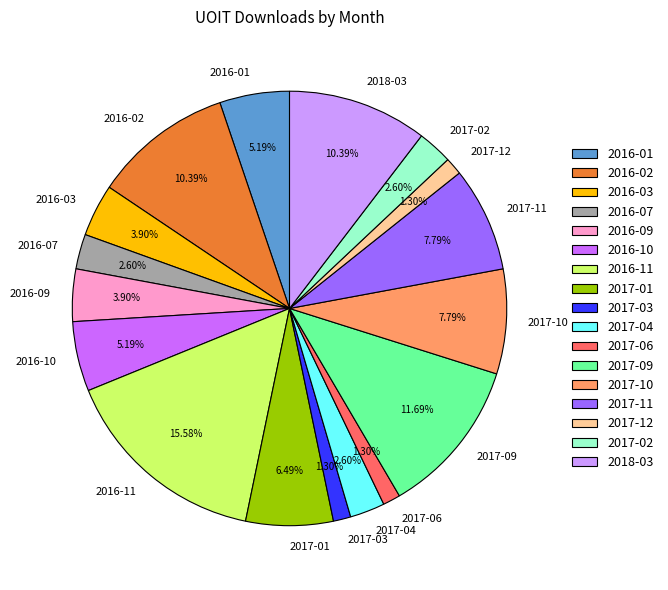

Is there a majority slice in this chart?

No